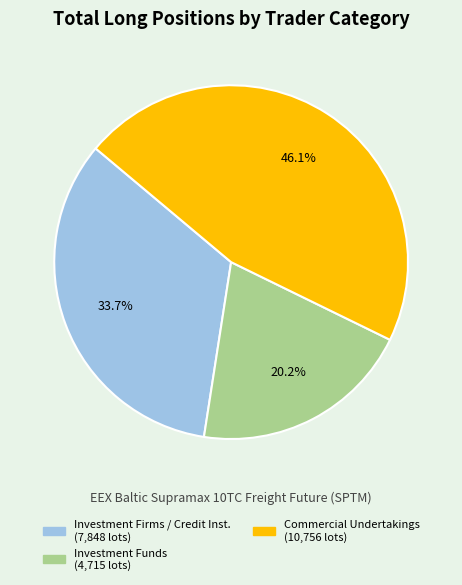

Does any single category account for the majority?

No